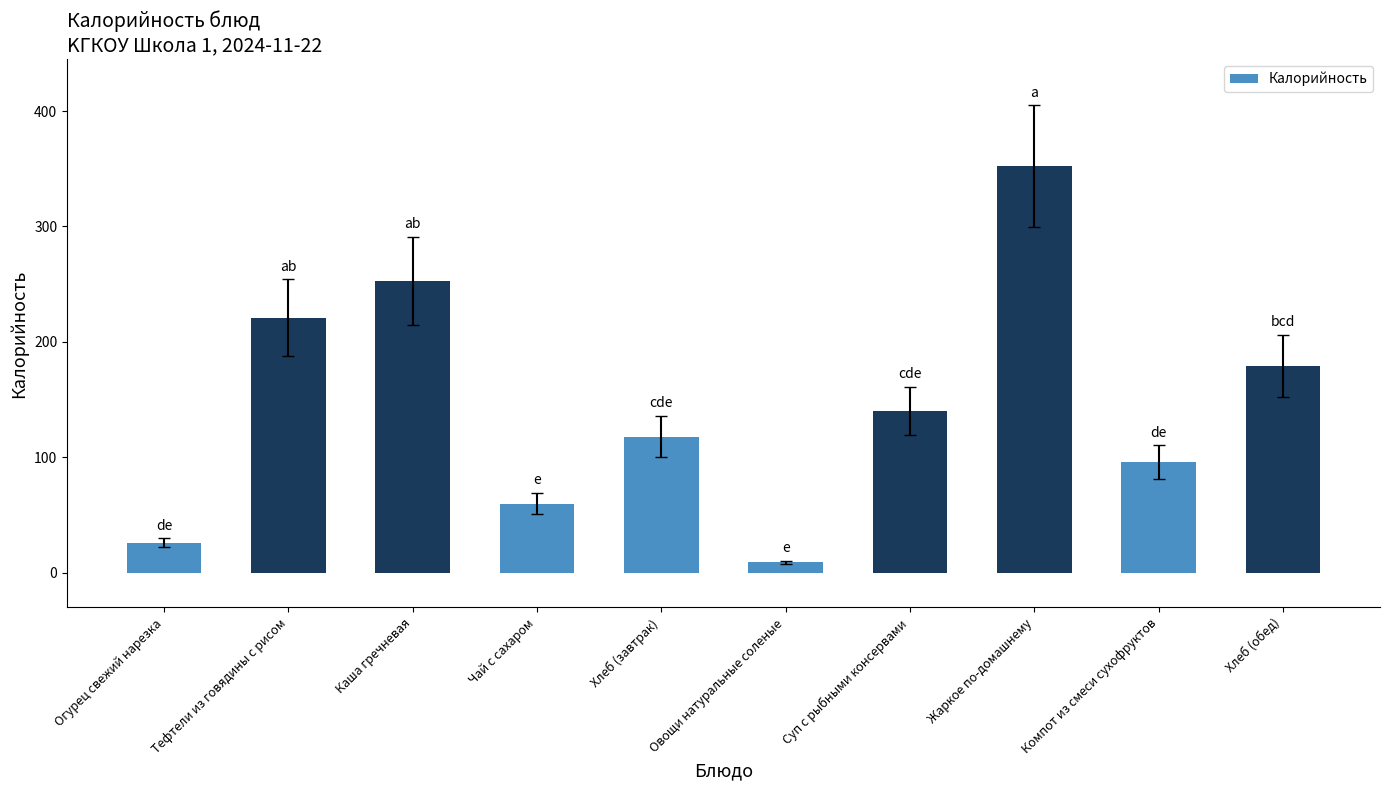

List the labels in order of value, largest first.

Жаркое по-домашнему, Каша гречневая, Тефтели из говядины с рисом, Хлеб (обед), Суп с рыбными консервами, Хлеб (завтрак), Компот из смеси сухофруктов, Чай с сахаром, Огурец свежий нарезка, Овощи натуральные соленые